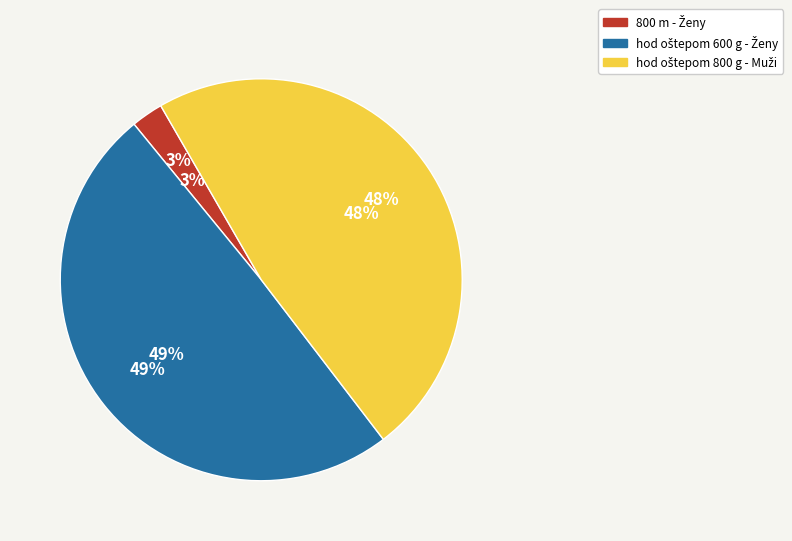

To the nearest percent, what is the combined percentage of 800 m - Ženy and hod oštepom 800 g - Muži?

51%